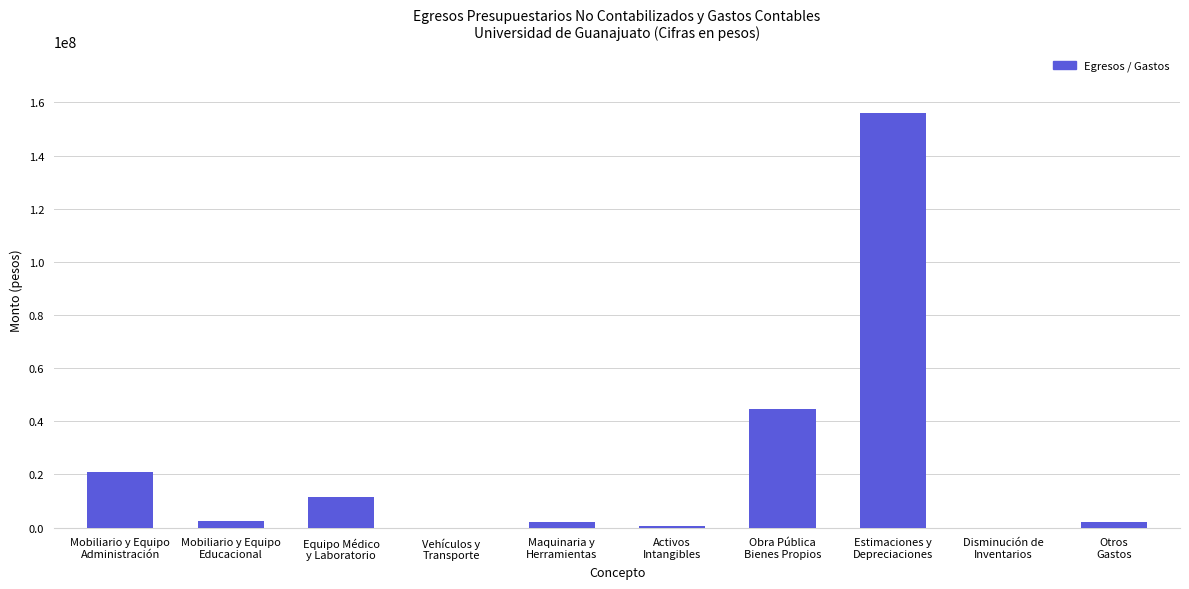

True or false: the data shows 20895561.5 at Mobiliario y Equipo
Administración.

True